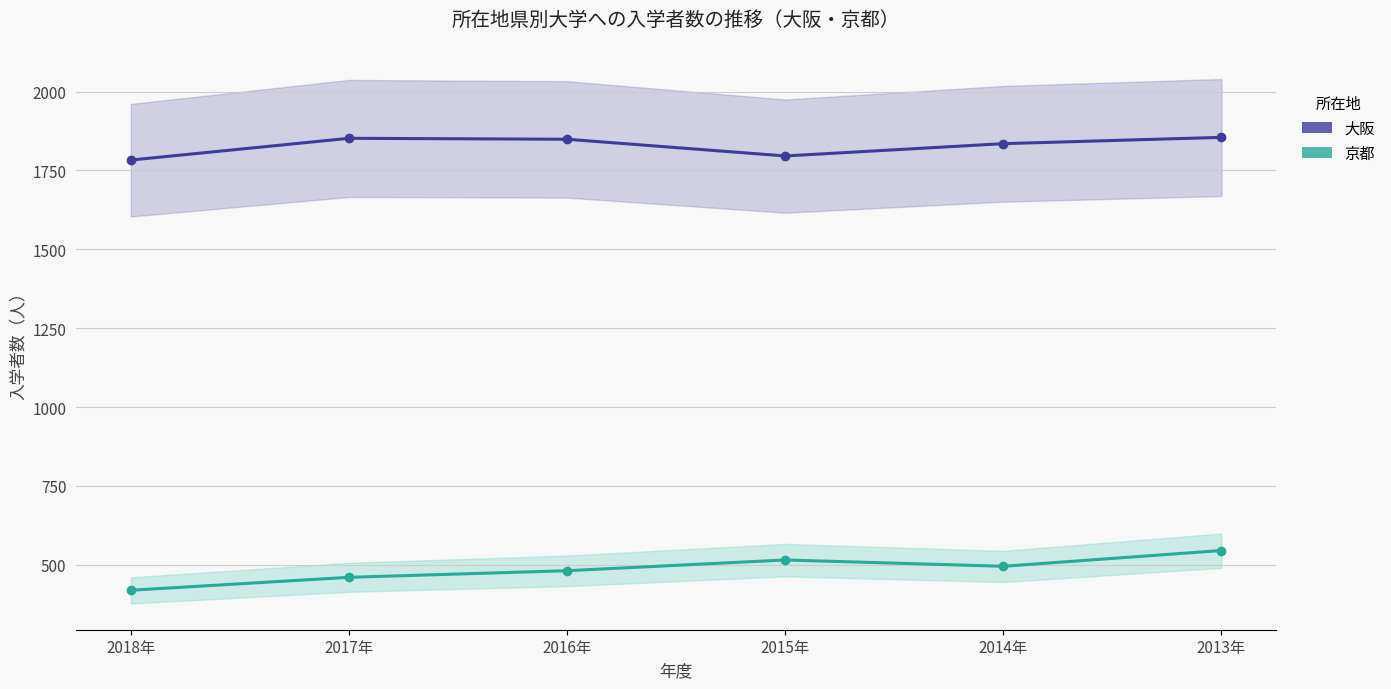

Which series has the largest total across all categories?

大阪